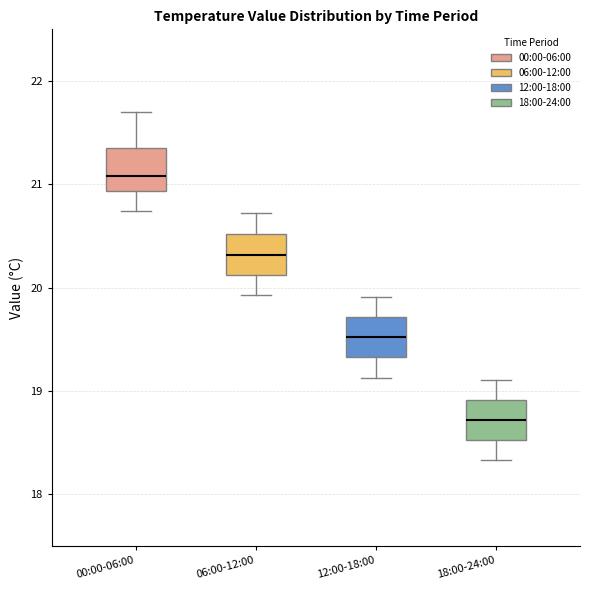

Where does the median line of the box for 00:00-06:00 sit on the y-axis? The values are not printed on the chart, so give them approximately, as read against the axis.

21.1